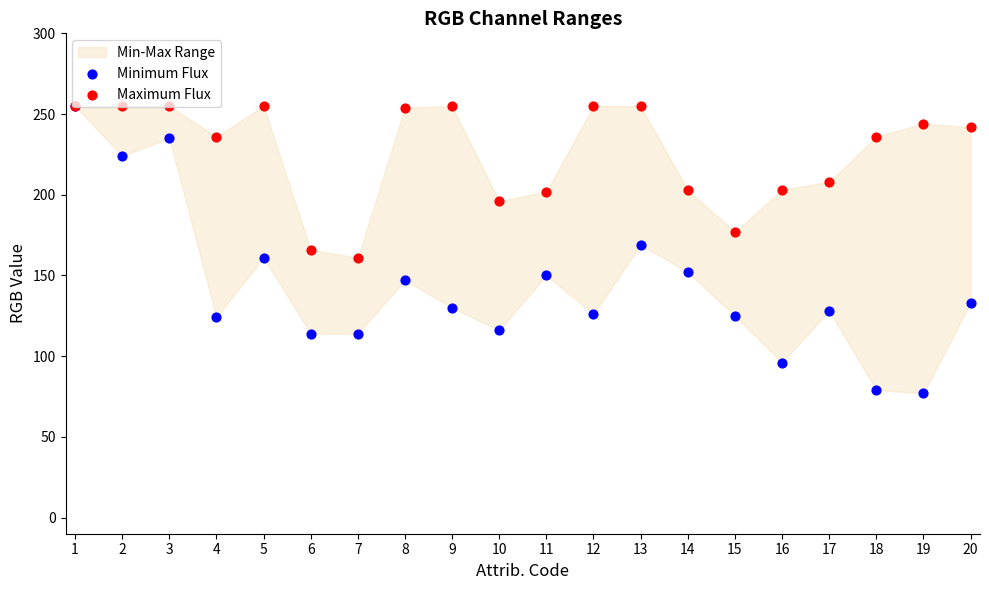

Which series has the largest total across all categories?

Maximum Flux